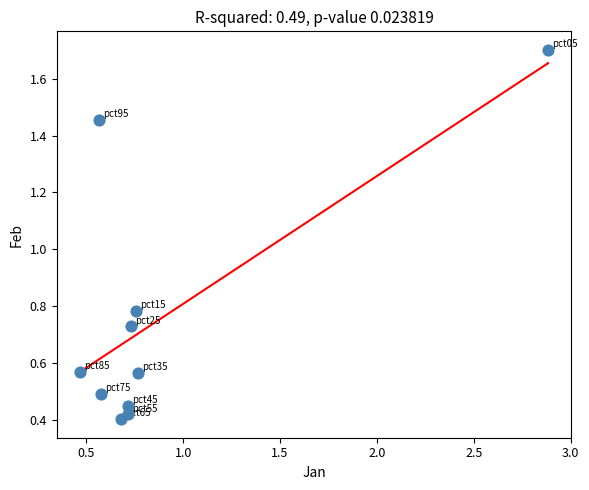

What is the range of Y values (max minus min)?

1.3